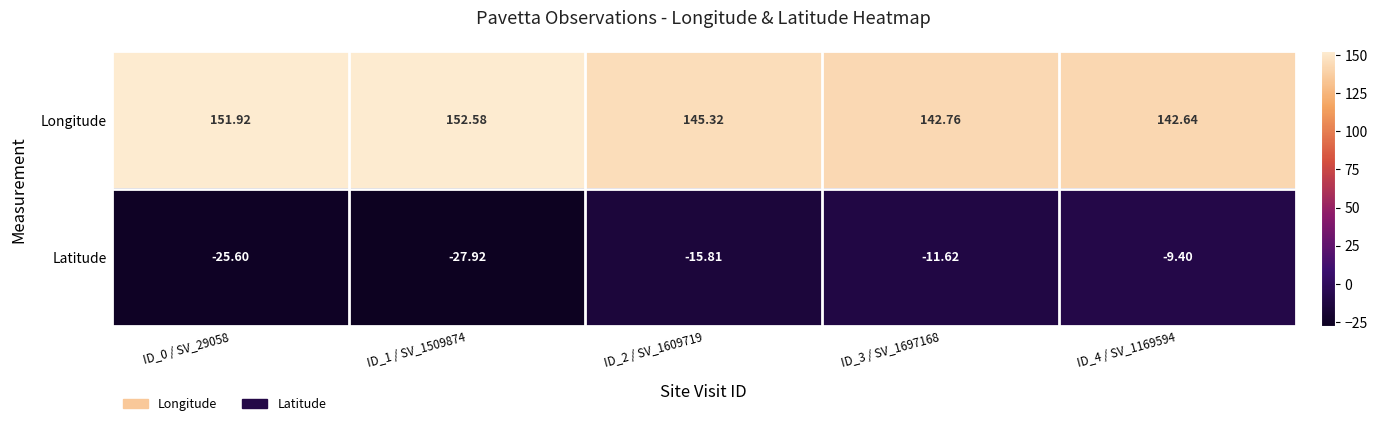

Rank the series at ID_2 / SV_1609719 from lowest to highest value.

Latitude, Longitude